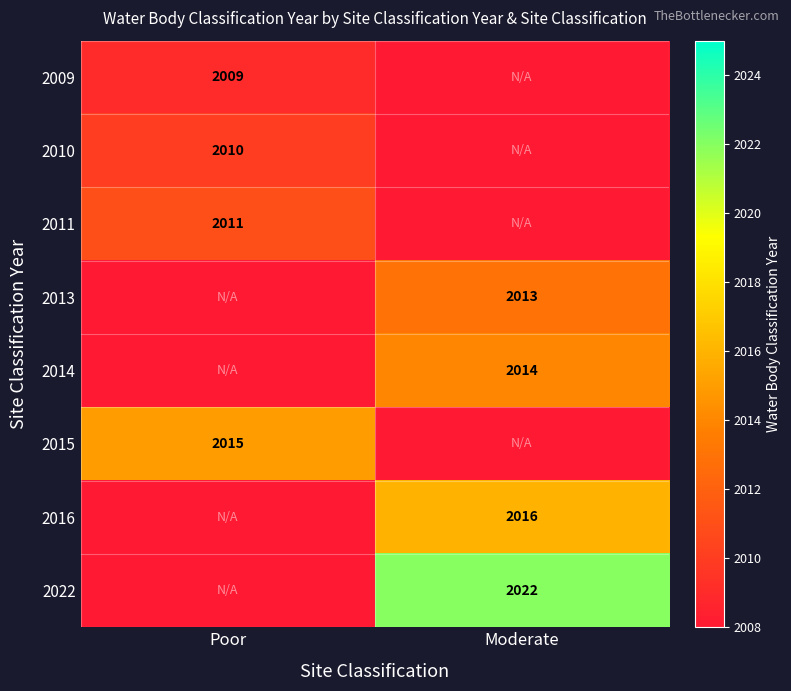

Is it true that 2009 equals 3581 at Poor?

False